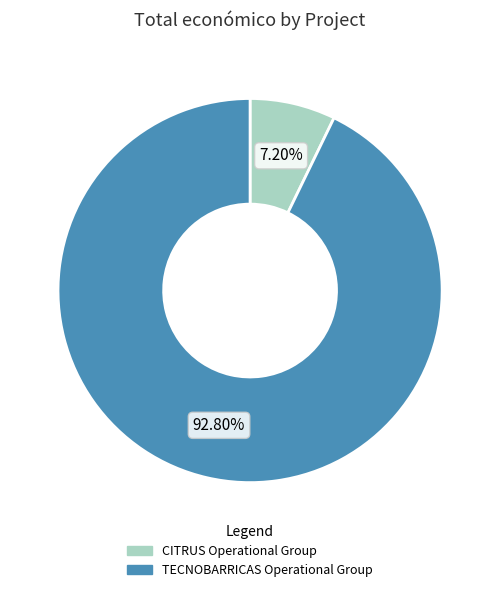

What is the largest slice in the pie chart?

TECNOBARRICAS Operational Group